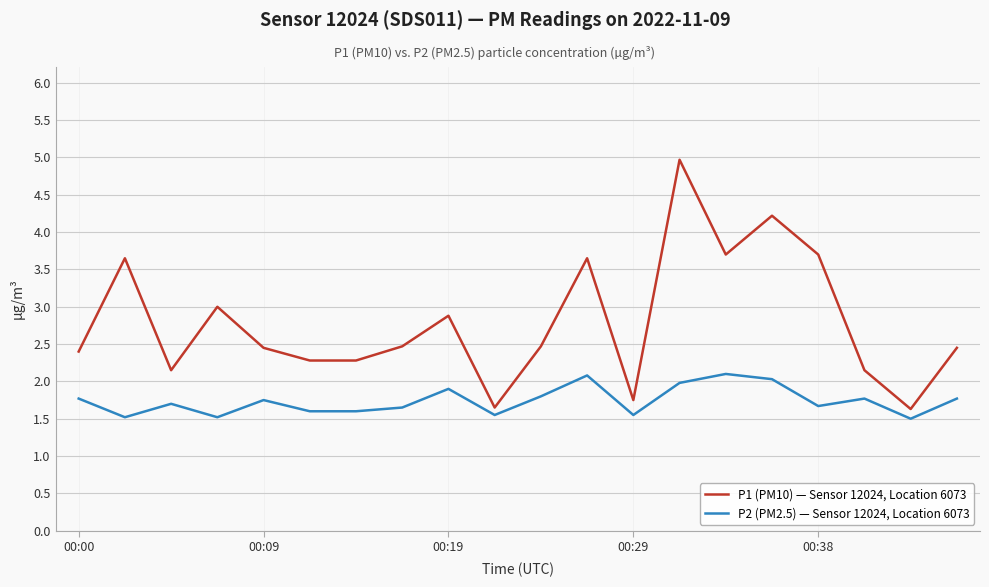

True or false: P1 (PM10) — Sensor 12024, Location 6073 and P2 (PM2.5) — Sensor 12024, Location 6073 intersect in this chart.

False